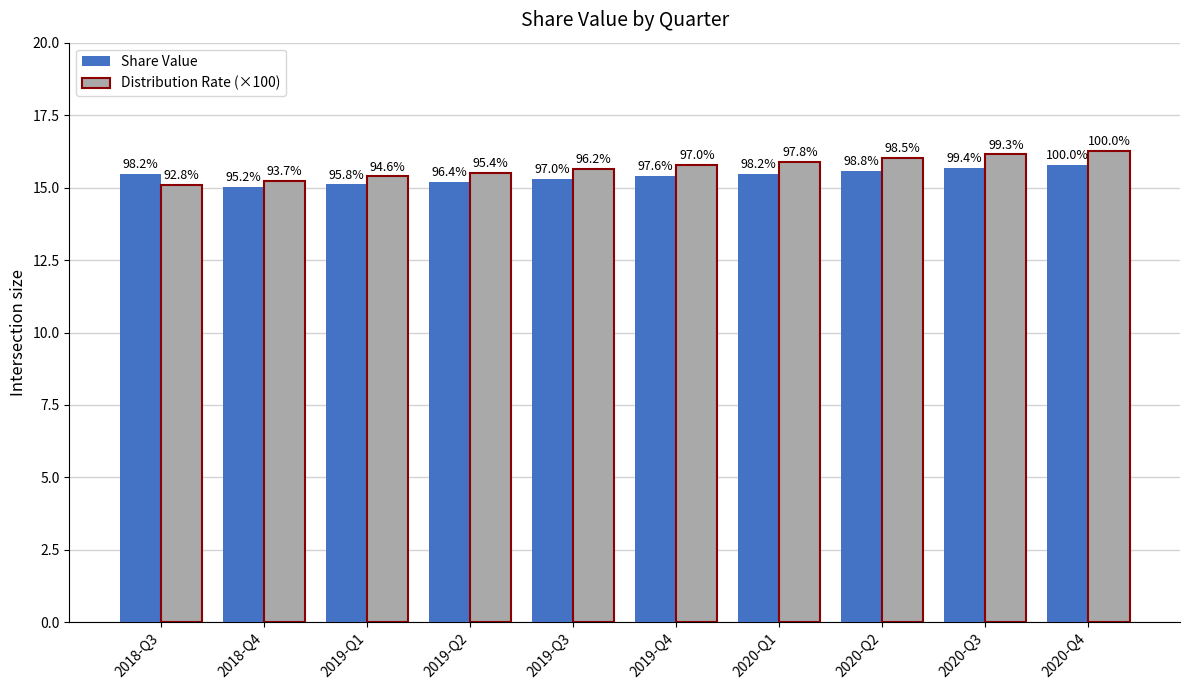

Does the chart contain stacked bars?

No